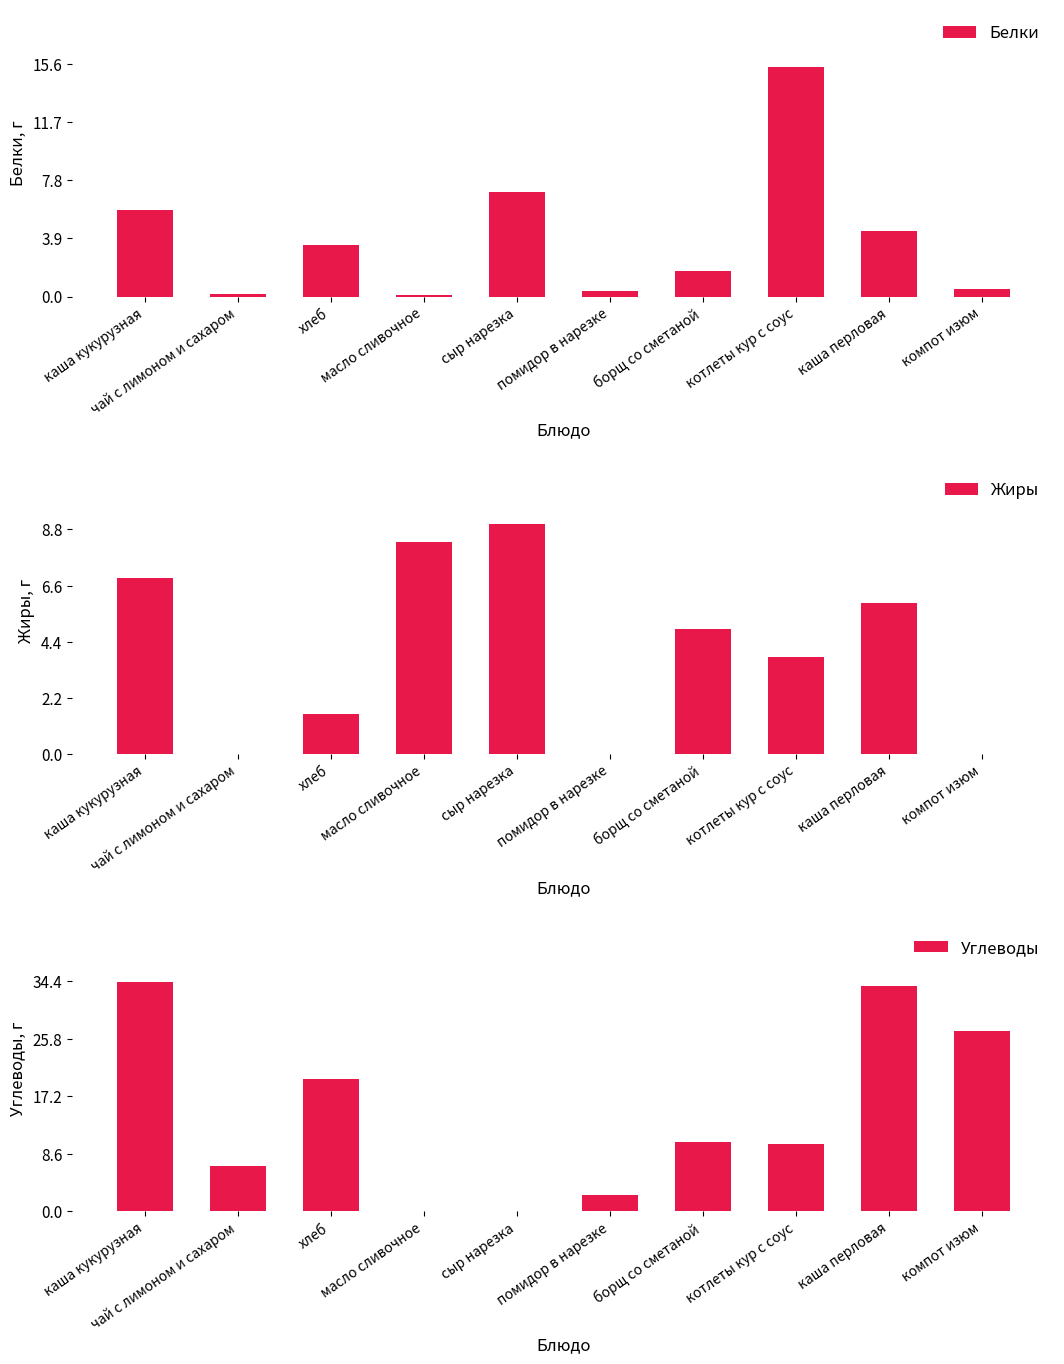

Between сыр нарезка and компот изюм, which is larger?

сыр нарезка